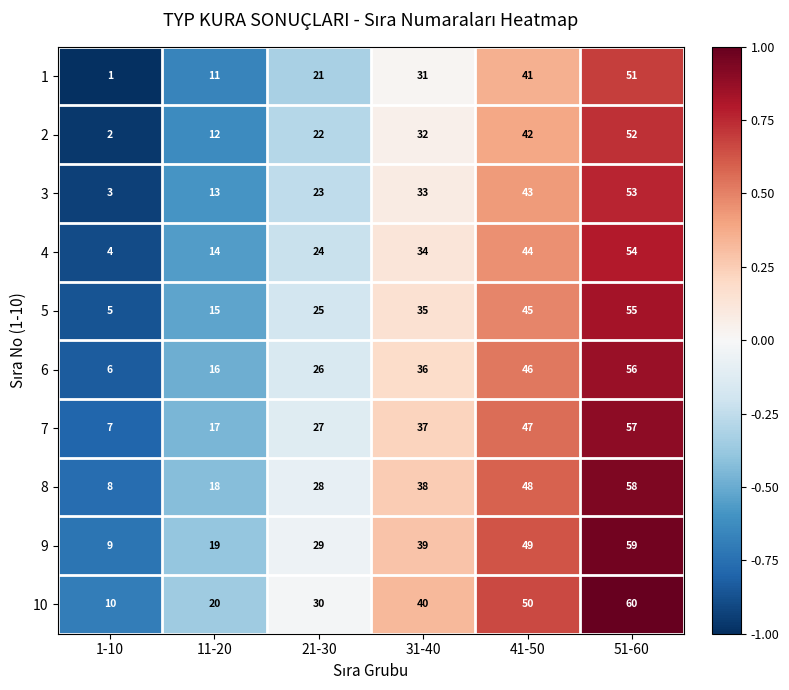

True or false: 5 has a value of 5 at 1-10.

True